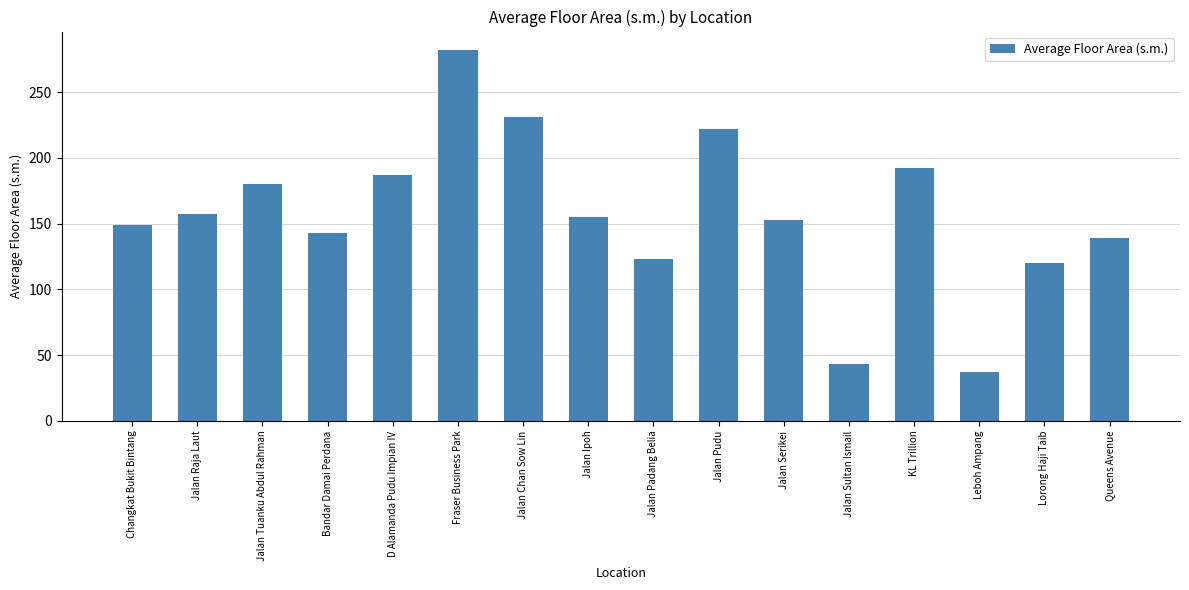

How many categories are shown in the chart?

16